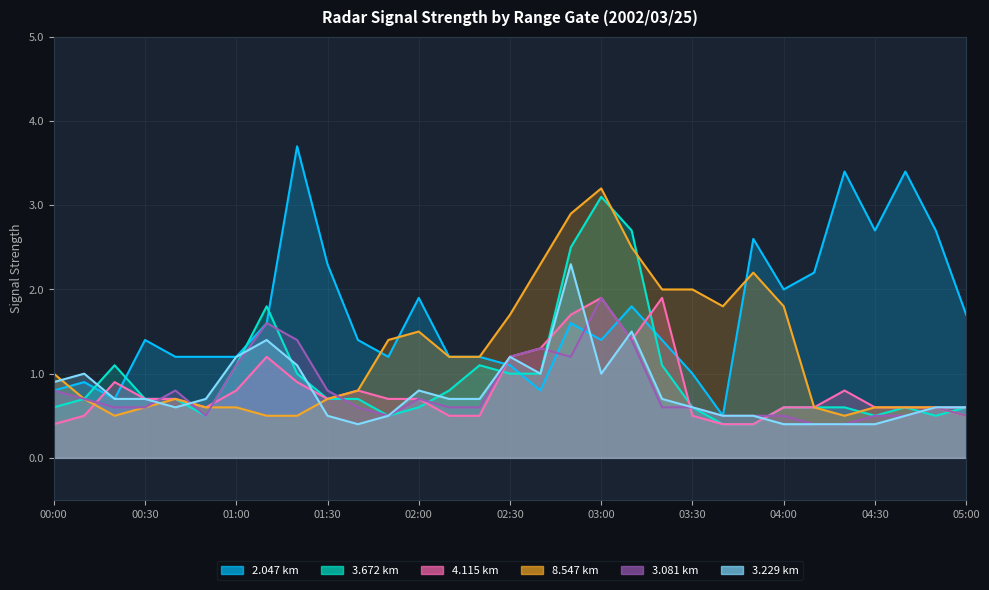

Which category has the highest value in the 3.672 series?

03:00